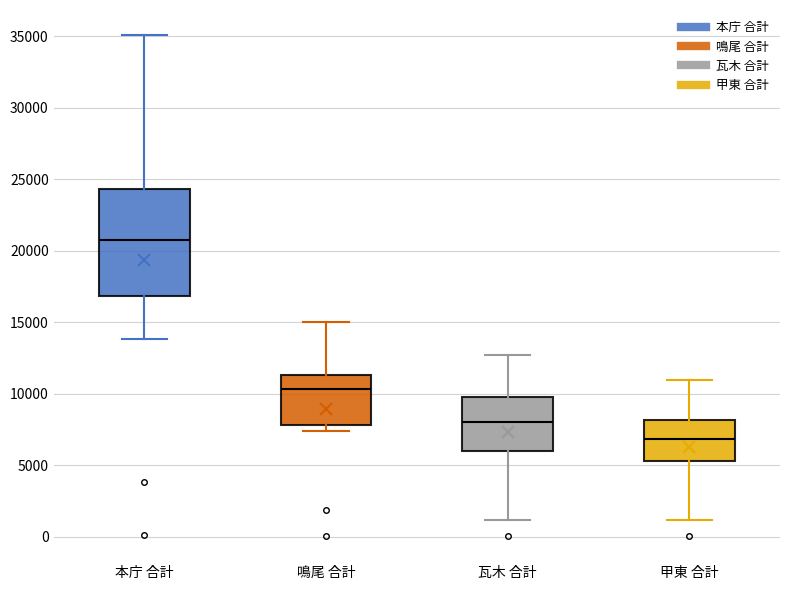

Reading left to right, read every box against the y-axis: the position of its median line, the range the box covers, and the ends of its whiskers. The values are not printed on the chart, so give them approximately, as read against the axis.

本庁 合計: median 20500, box 17000 to 24500, whiskers 14000 to 35000
鳴尾 合計: median 10500, box 8000 to 11500, whiskers 7500 to 15000
瓦木 合計: median 8000, box 6000 to 10000, whiskers 1000 to 12500
甲東 合計: median 7000, box 5500 to 8000, whiskers 1000 to 11000